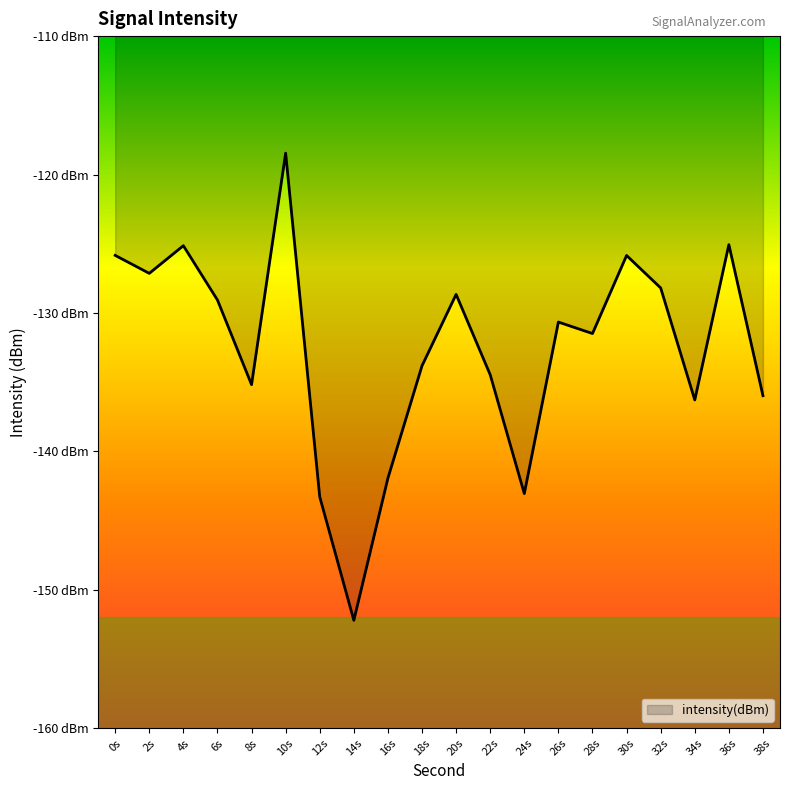

Where is the first local minimum?

2s